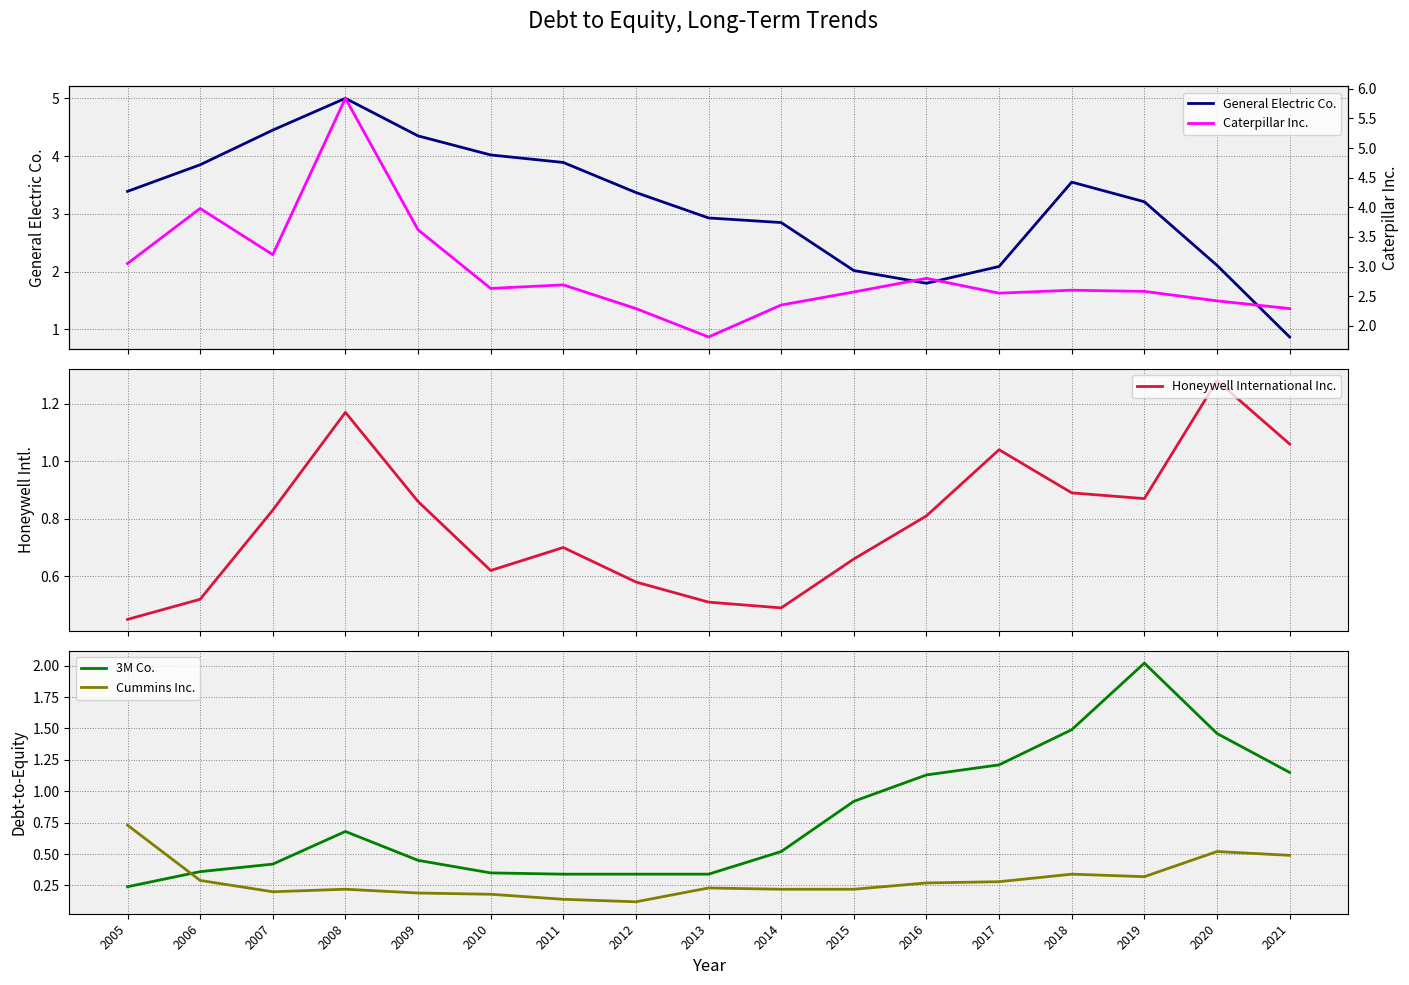

How many lines are shown in the chart?

5